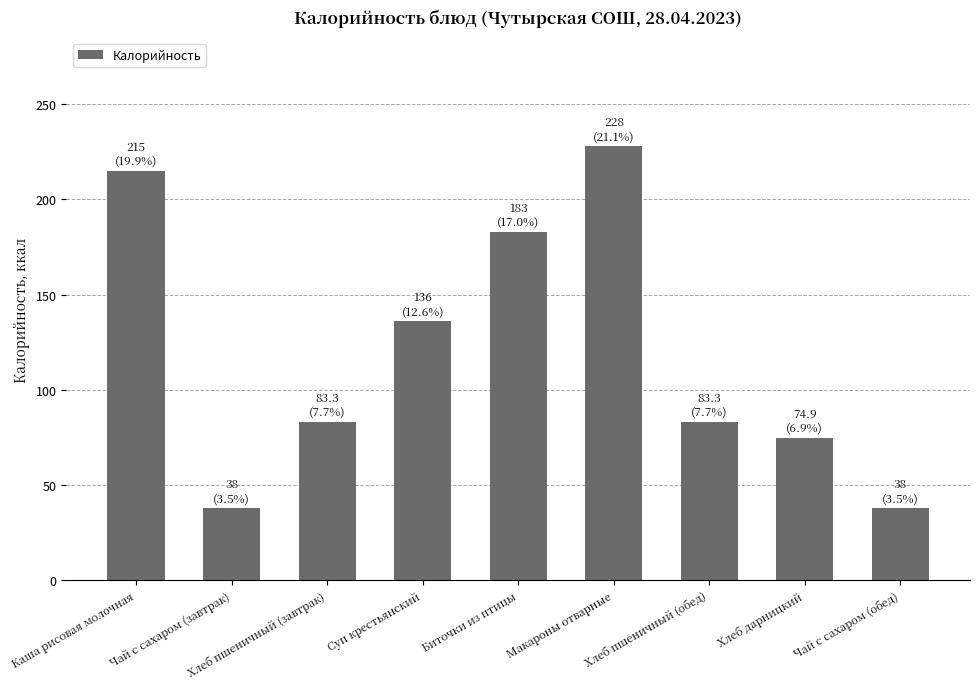

Which has a higher value, Каша рисовая молочная or Хлеб пшеничный (завтрак)?

Каша рисовая молочная